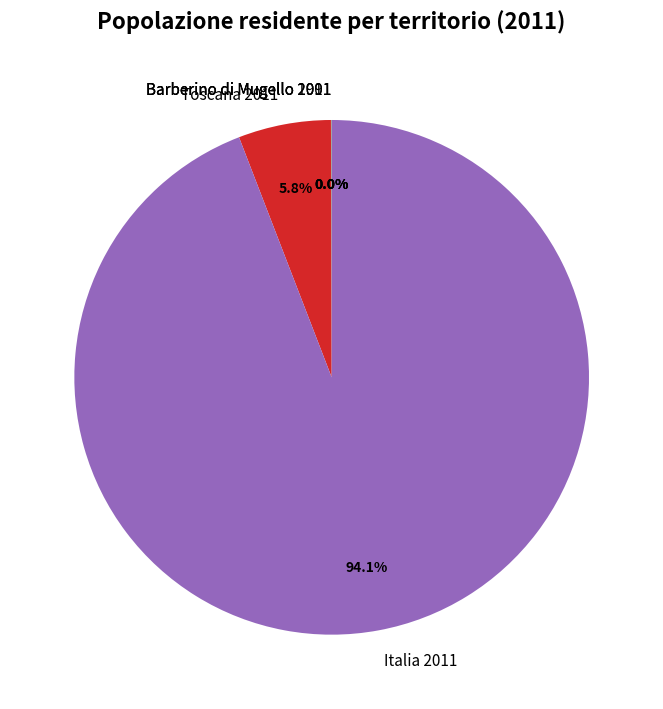

What is the majority slice?

Italia 2011